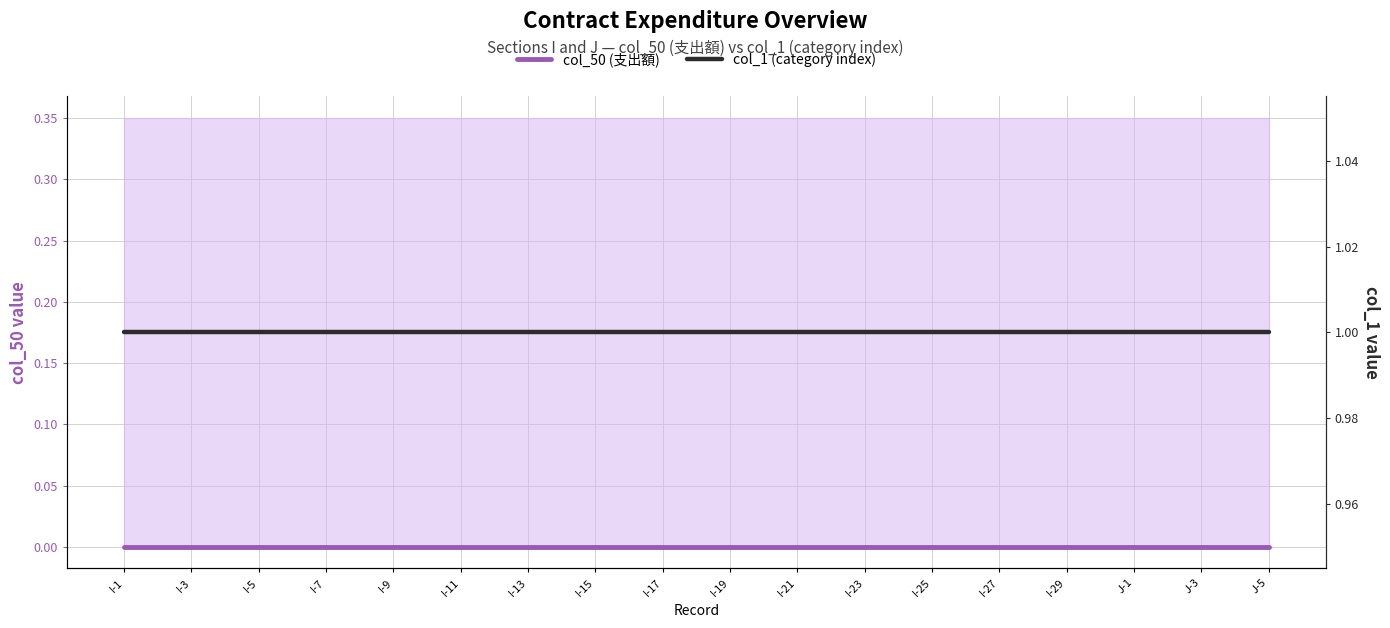

Reading left to right, list all the values displayed in this chart.

col_50 (支出額): 0	0	0	0	0	0	0	0	0	0	0	0	0	0	0	0	0	0	0	0	0	0	0	0	0	0	0	0	0	0	0	0	0	0	0
col_1 (category index): 1	1	1	1	1	1	1	1	1	1	1	1	1	1	1	1	1	1	1	1	1	1	1	1	1	1	1	1	1	1	1	1	1	1	1